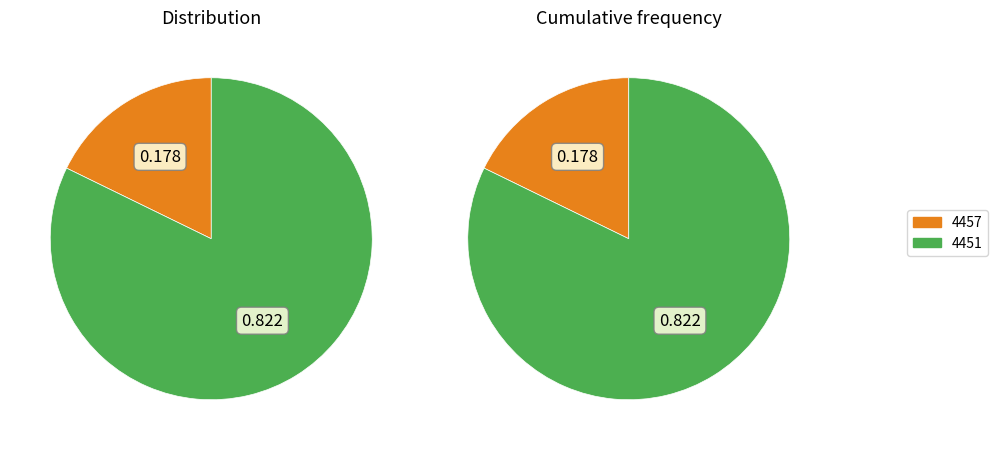

The 4451 slice represents 95% of the pie. True or false?

False